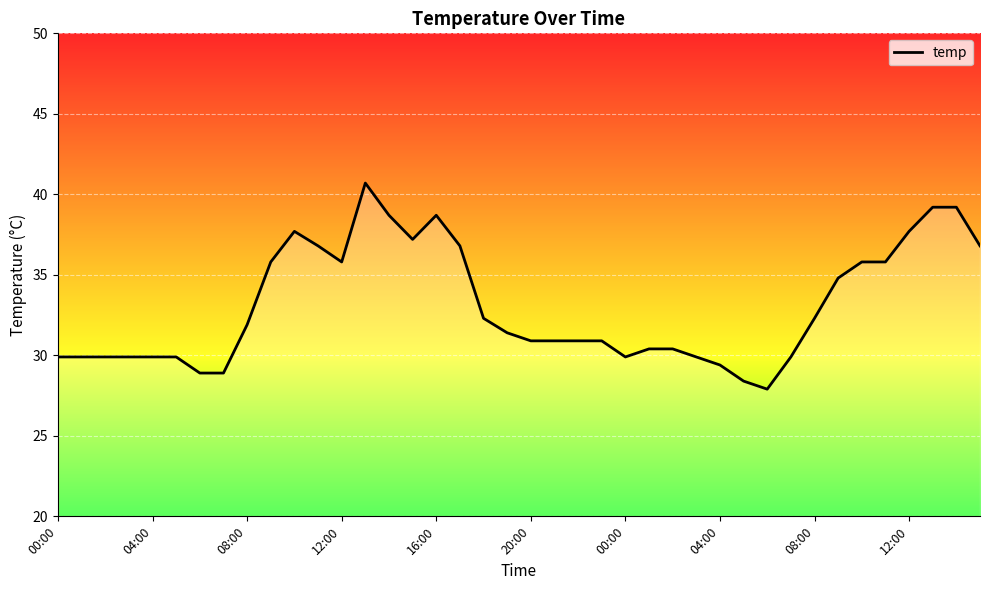

What is the minimum value shown in the chart?

27.9